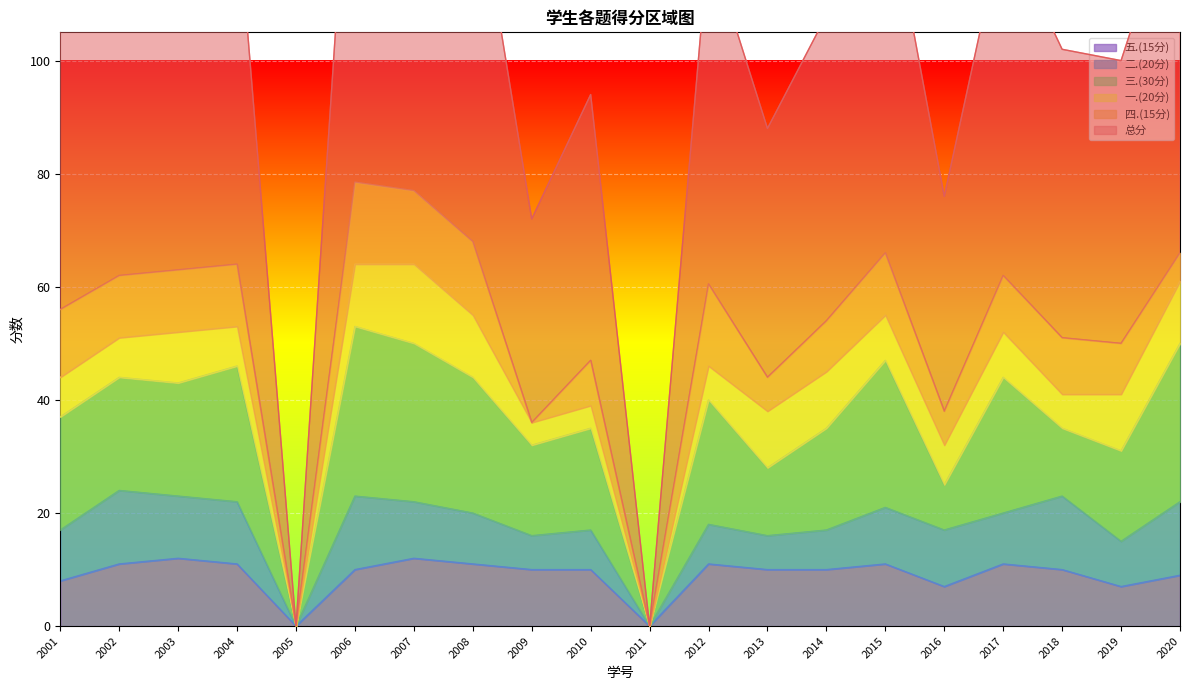

How many times do 四.(15分) and 二.(20分) cross each other?

8